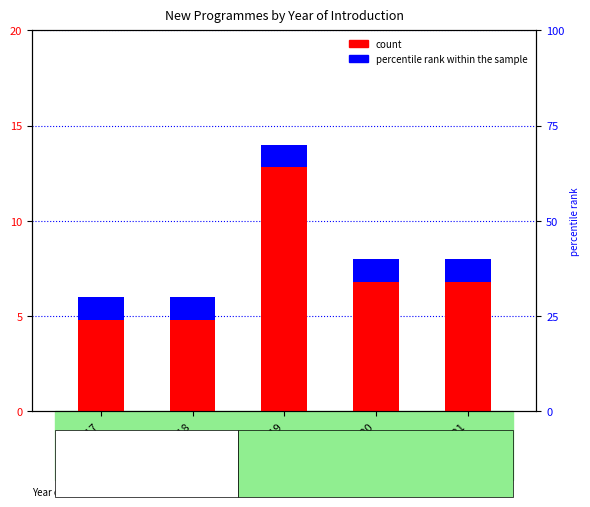

How many data points are less than 8?

2